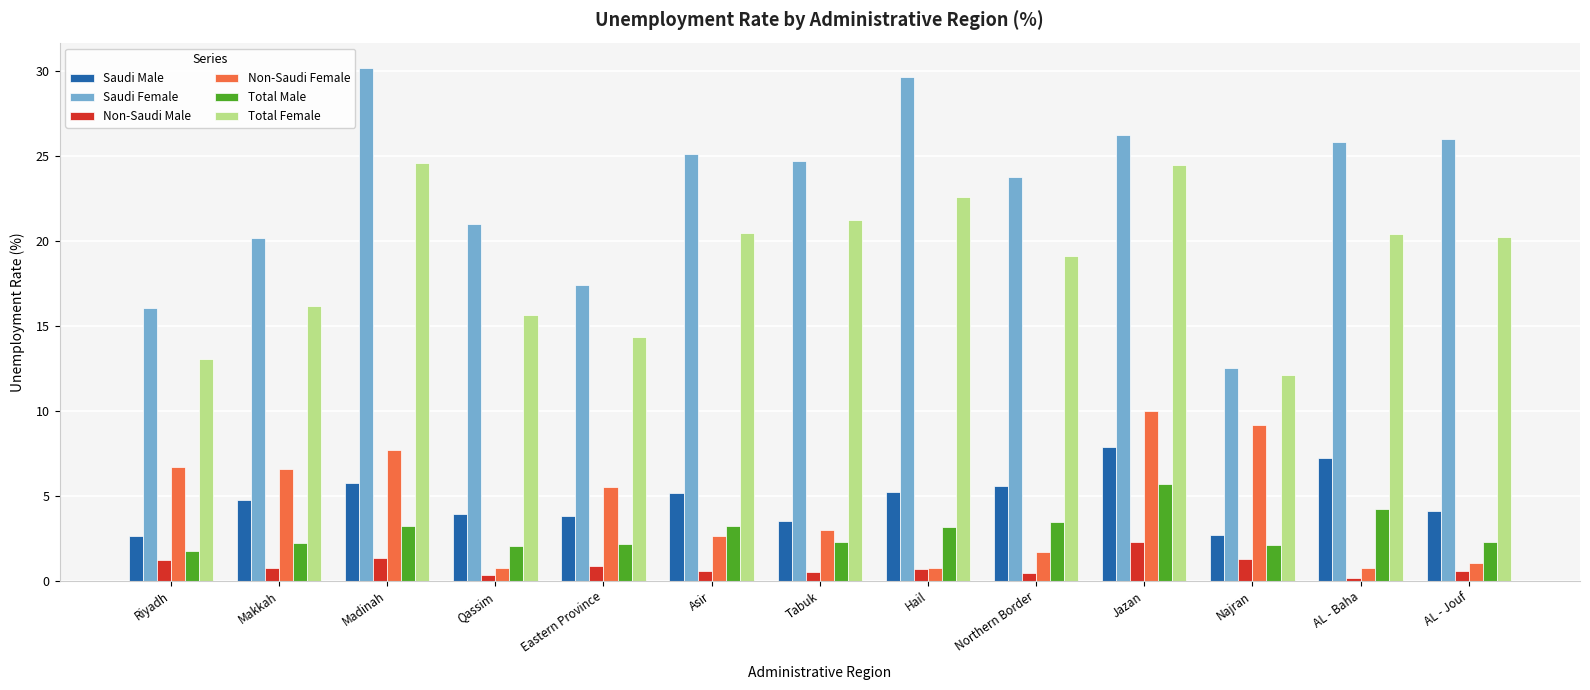

The value of Saudi Male at Eastern Province is 6.2. True or false?

False